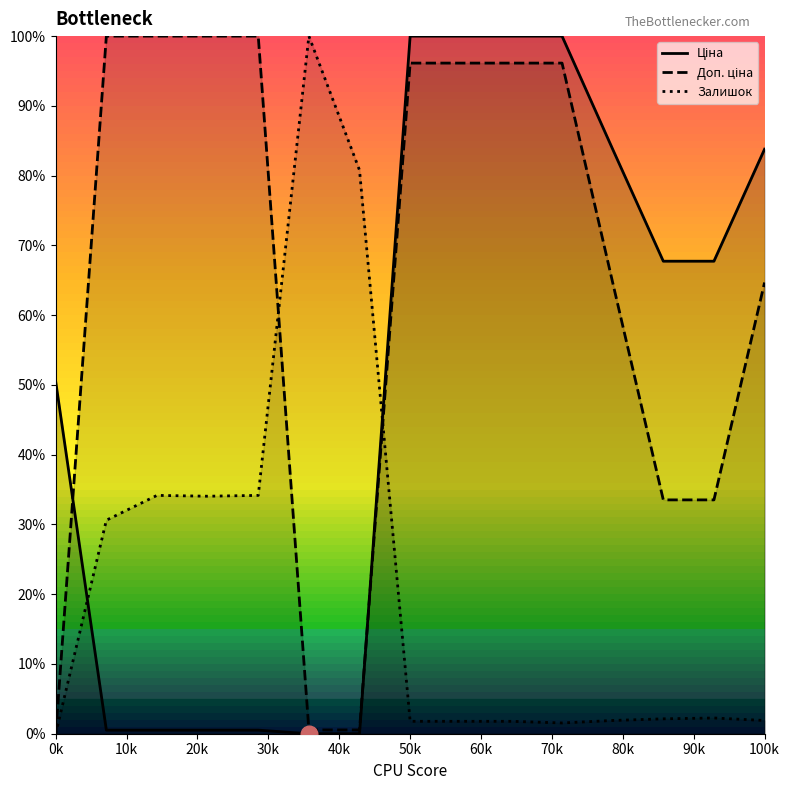

What is the total value across all series at 0k?

50.5